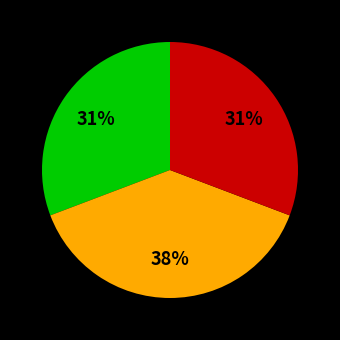

Is there a majority slice in this chart?

No